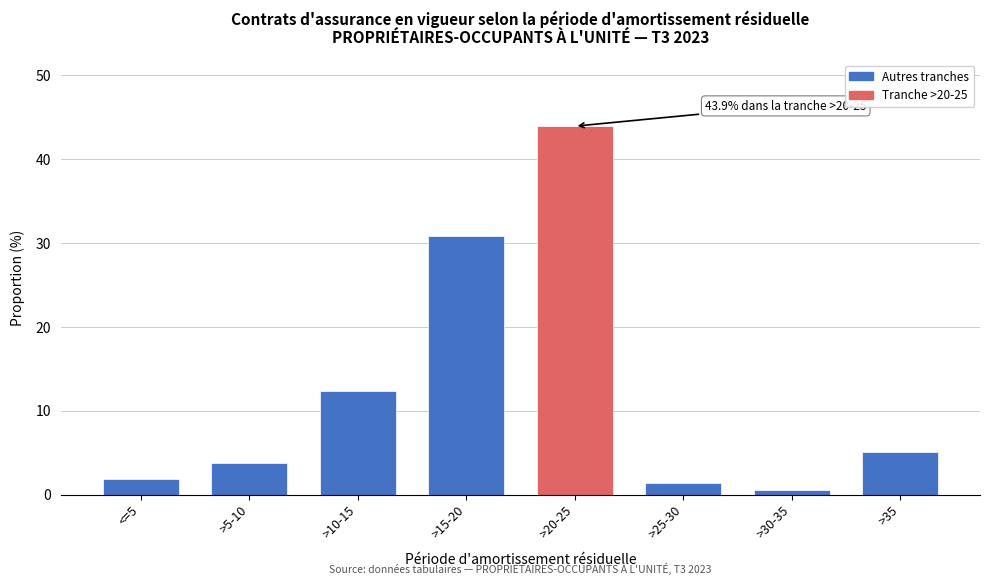

Reading left to right, transcribe all the data shown in this chart.

1.9	3.7	12.4	30.9	43.9	1.4	0.6	5.1